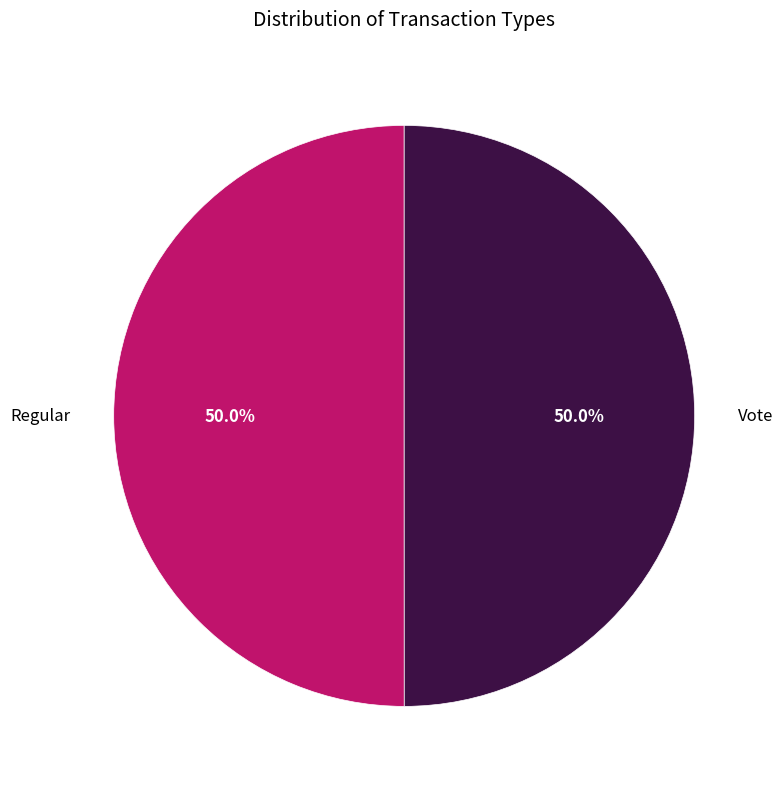

What percentage do Vote and Regular together represent?

100.0%